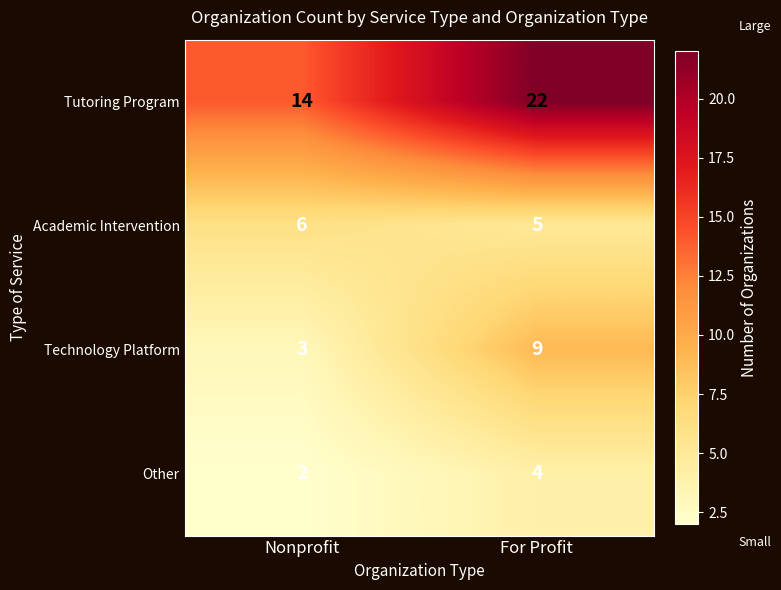

What is the total value across all series at Nonprofit?

25